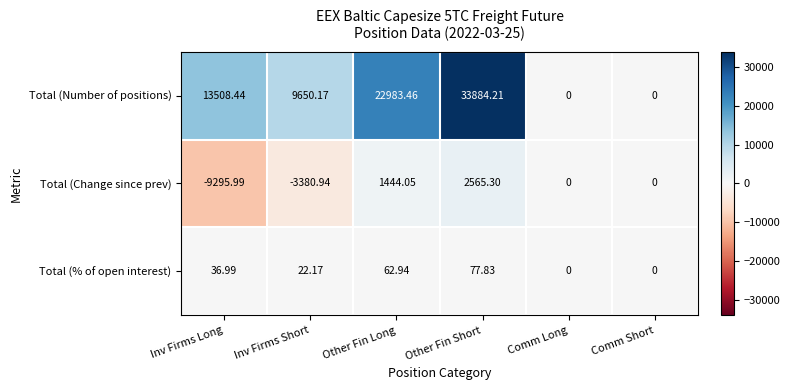

Which series has the widest spread of values?

Total (Number of positions)